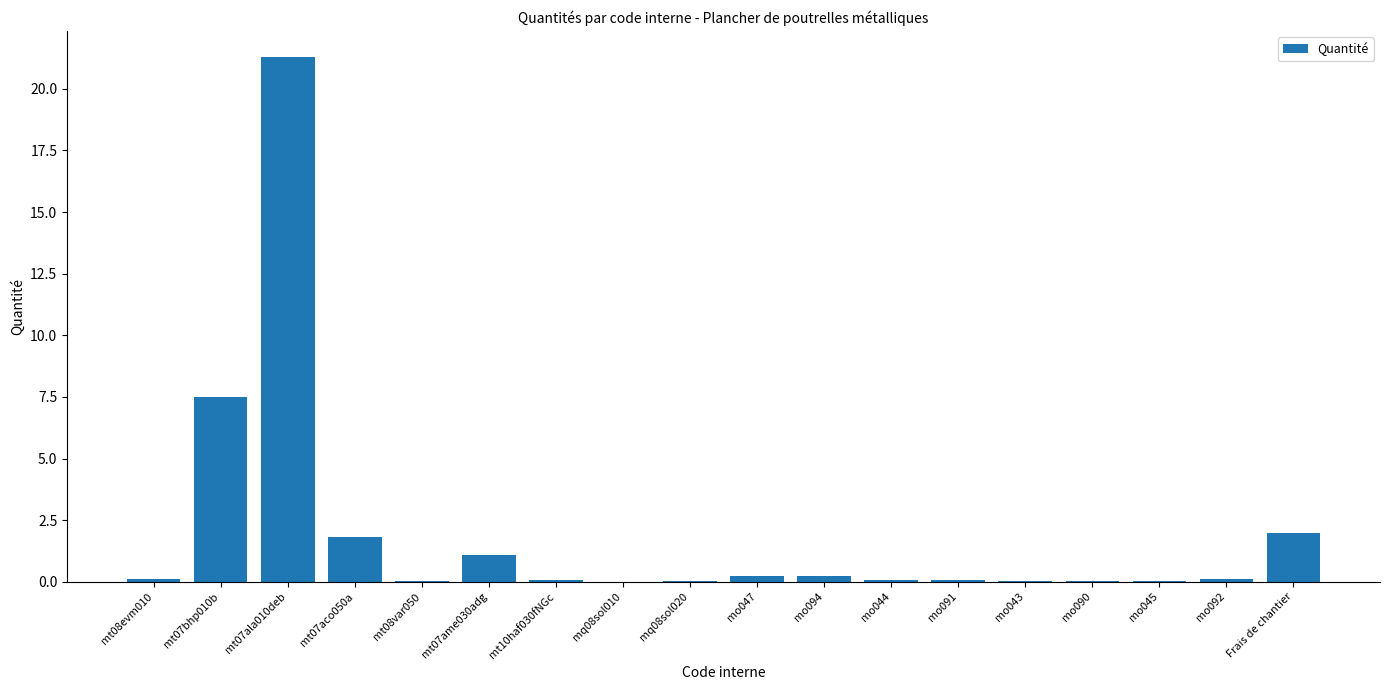

What is the greatest value displayed?

21.3